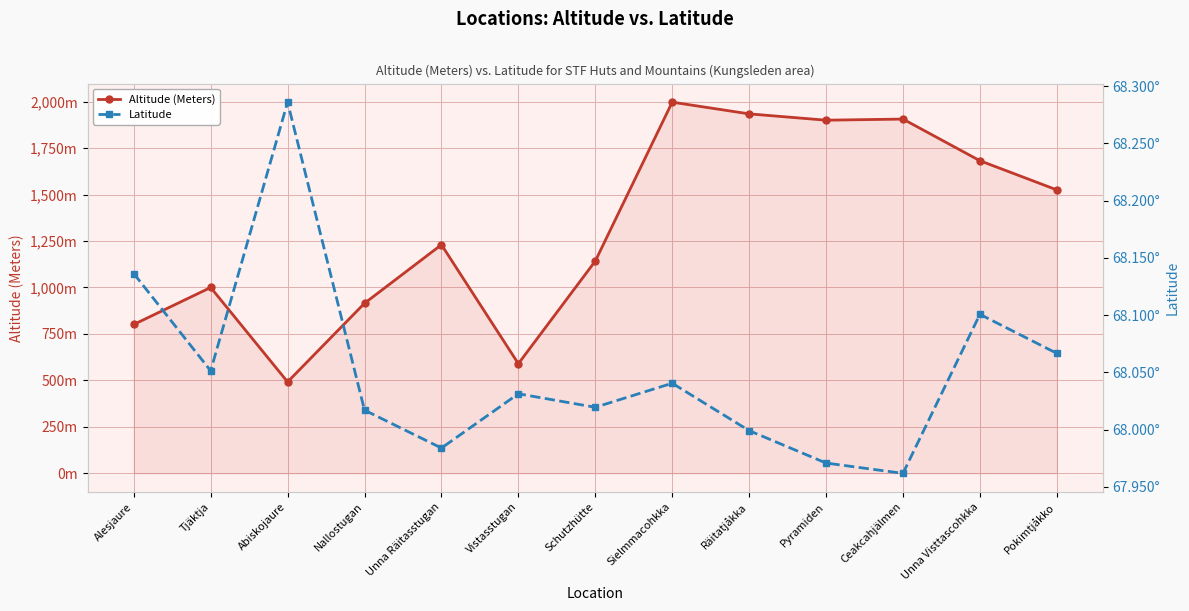

Read the Altitude (Meters) value at Nallostugan.

915.0